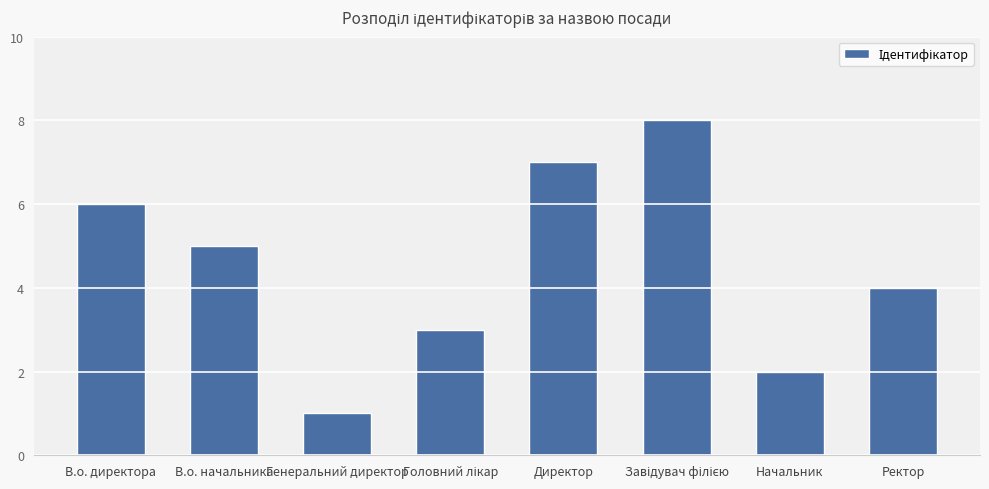

What is the sum of all values?

36